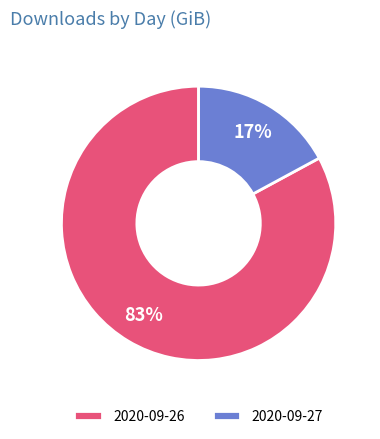

Which has a higher value, 2020-09-26 or 2020-09-27?

2020-09-26